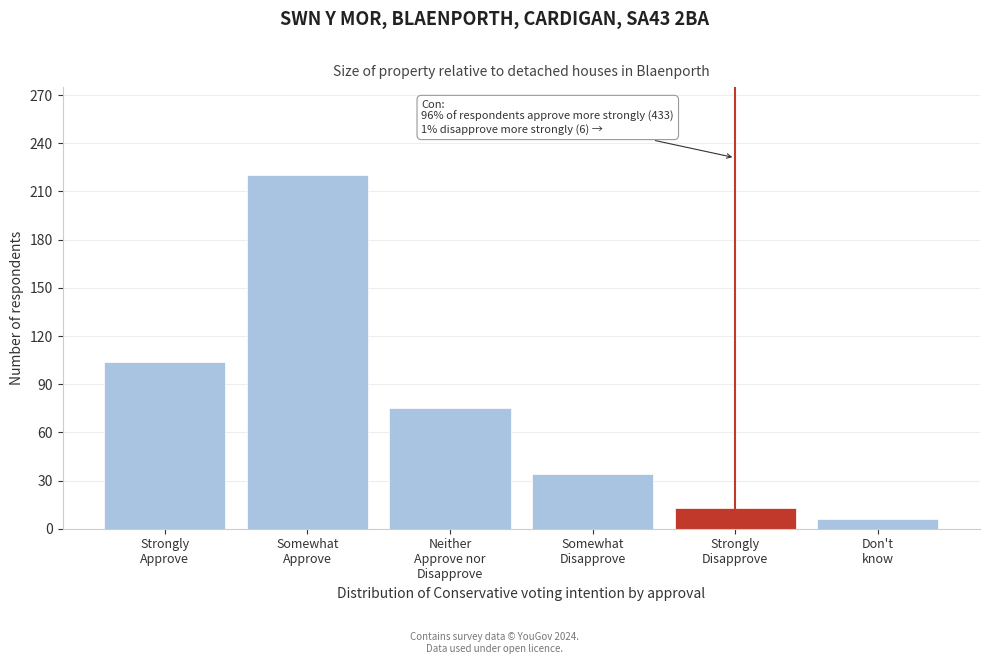

Reading left to right, extract all data points from this chart.

104	220	75	34	13	6